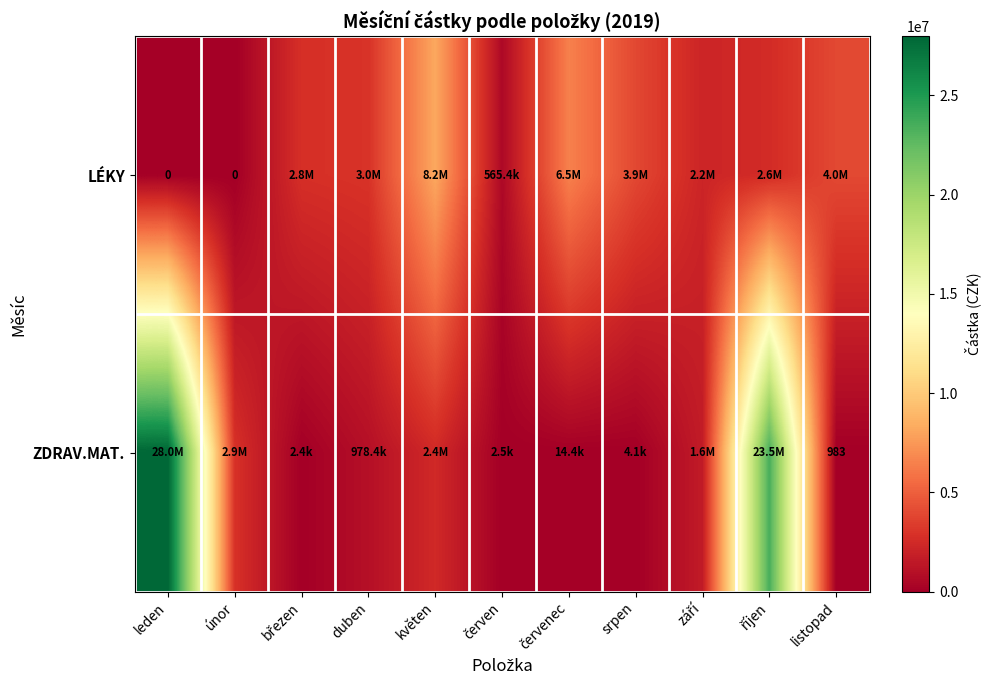

Is the value of LÉKY at únor greater than the value of ZDRAV.MAT. at červen?

No